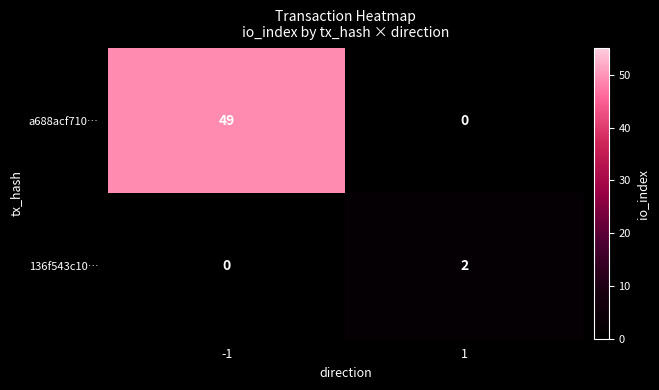

What is the spread (max minus min) of values at -1?

49